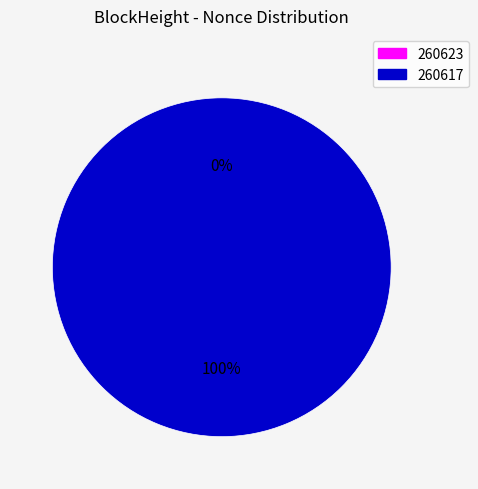

To the nearest percent, what is the combined percentage of 260617 and 260623?

100%